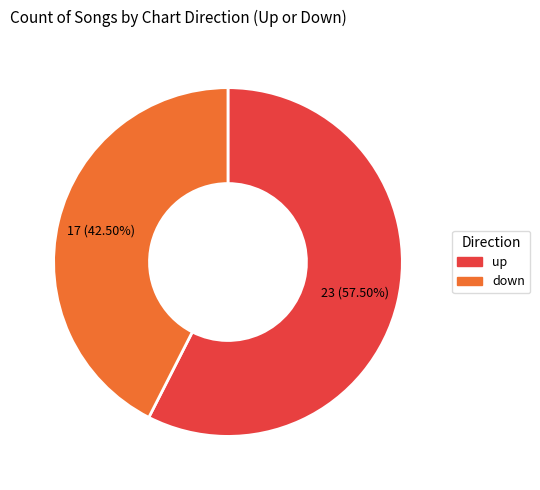

The down slice represents 52% of the pie. True or false?

False